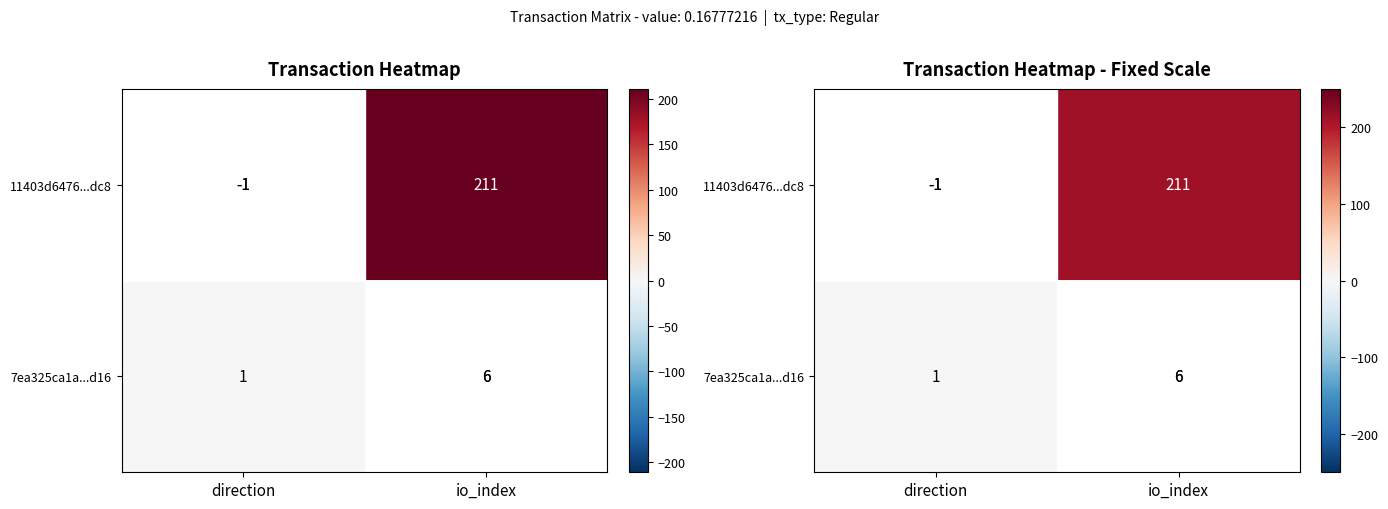

What is the average value of the 11403d6476...dc8 series?

105